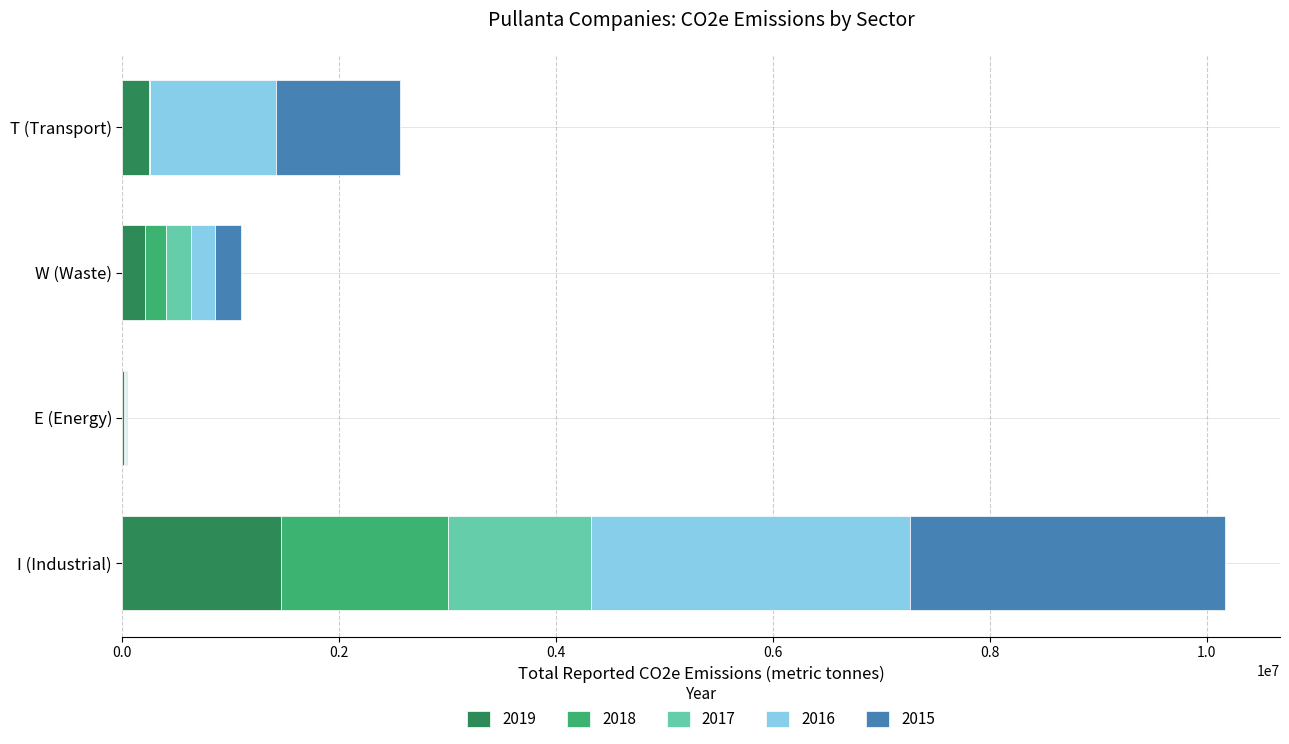

What is the average value of the 2019 series?

482962